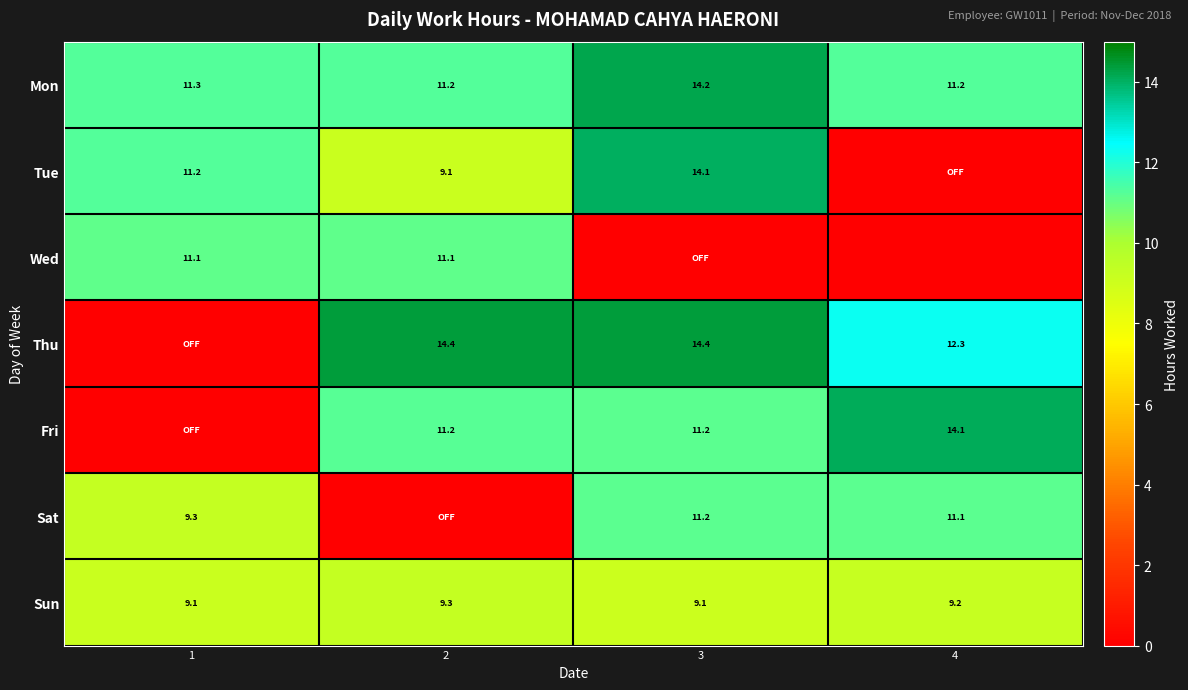

The Sat series shows 15.2 at 4. True or false?

False